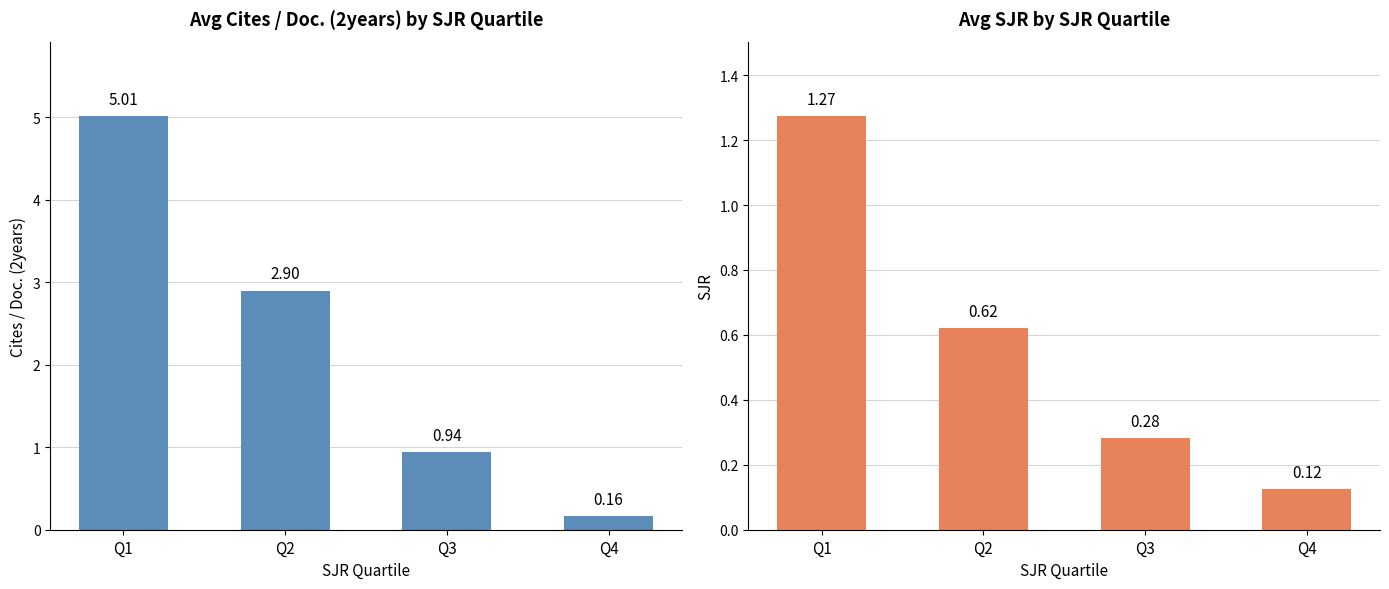

Which label corresponds to the smallest value in the chart?

Q4